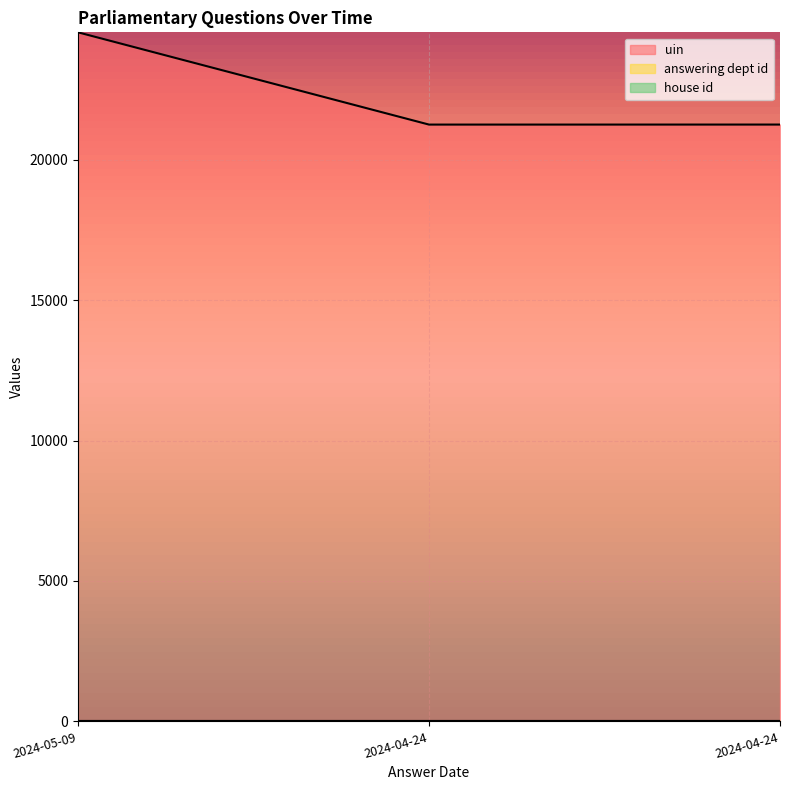

What is the total value across all series at 2024-04-24?

21266